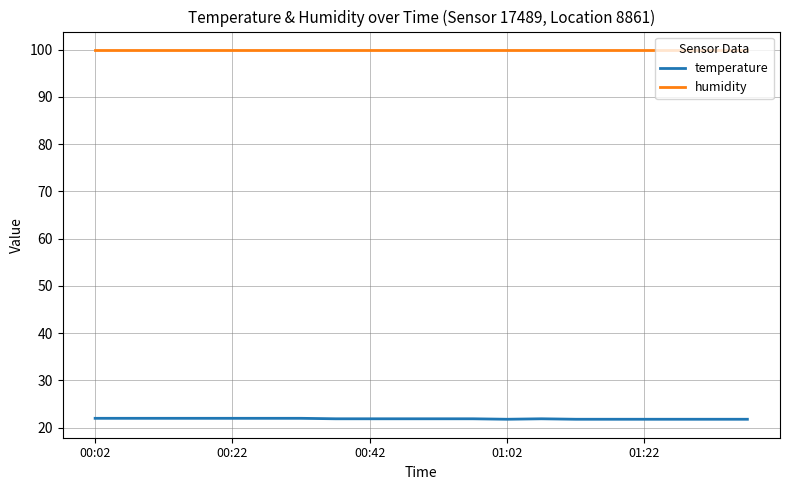

Which series has the largest range (max minus min)?

temperature